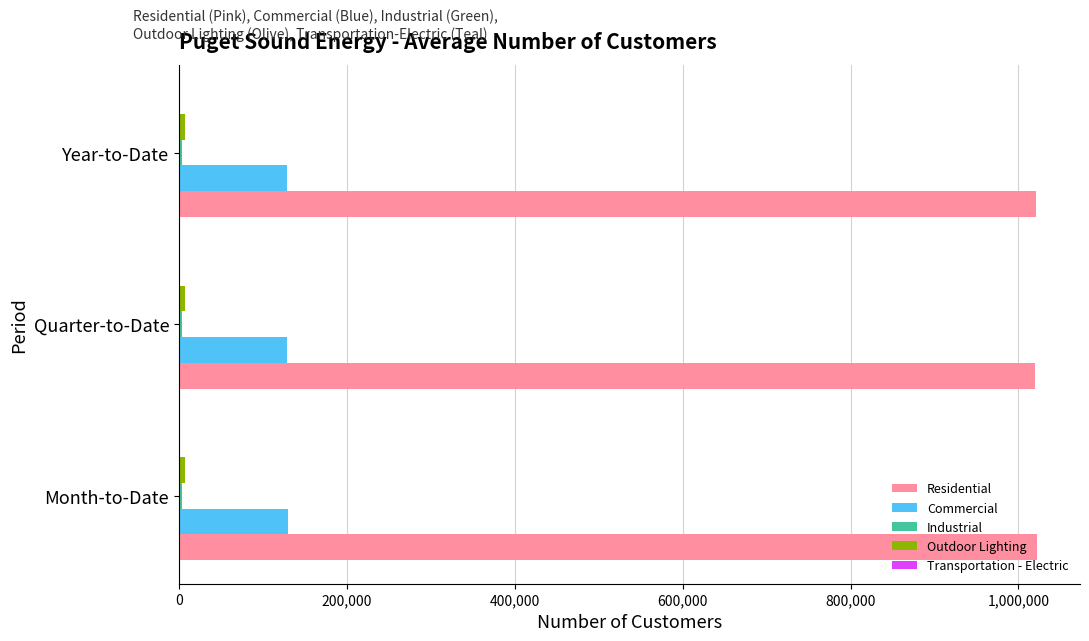

True or false: Commercial has a value of 129333 at Year-to-Date.

True